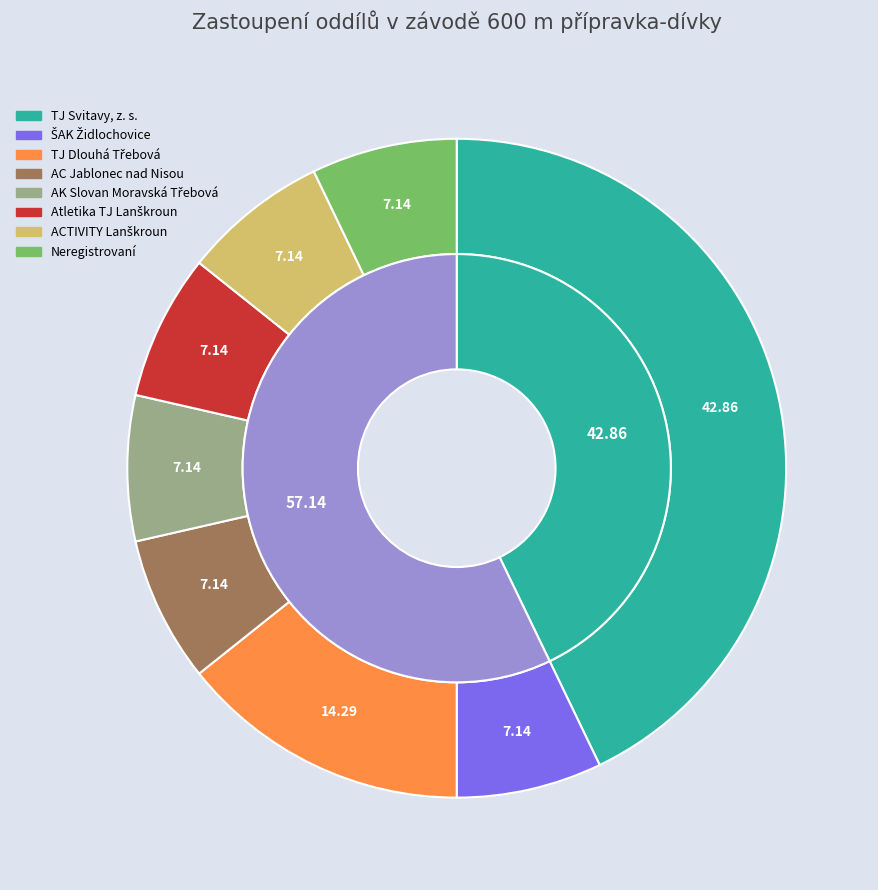

To the nearest percent, what percentage of the pie is AC Jablonec nad Nisou?

7%